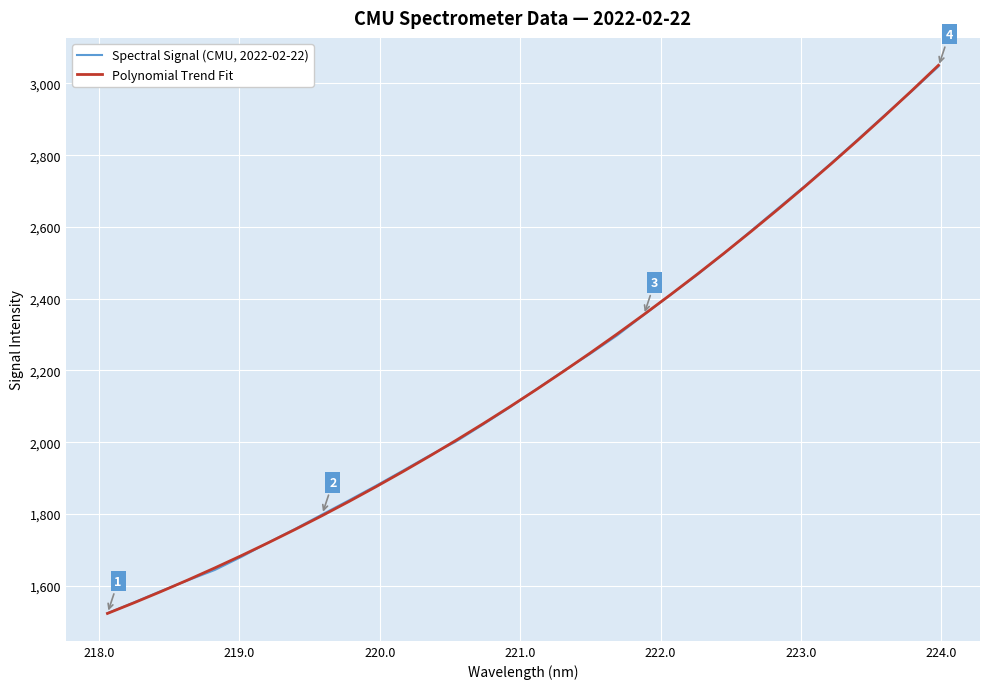

What is the highest value of the Polynomial Trend Fit series?

3050.5